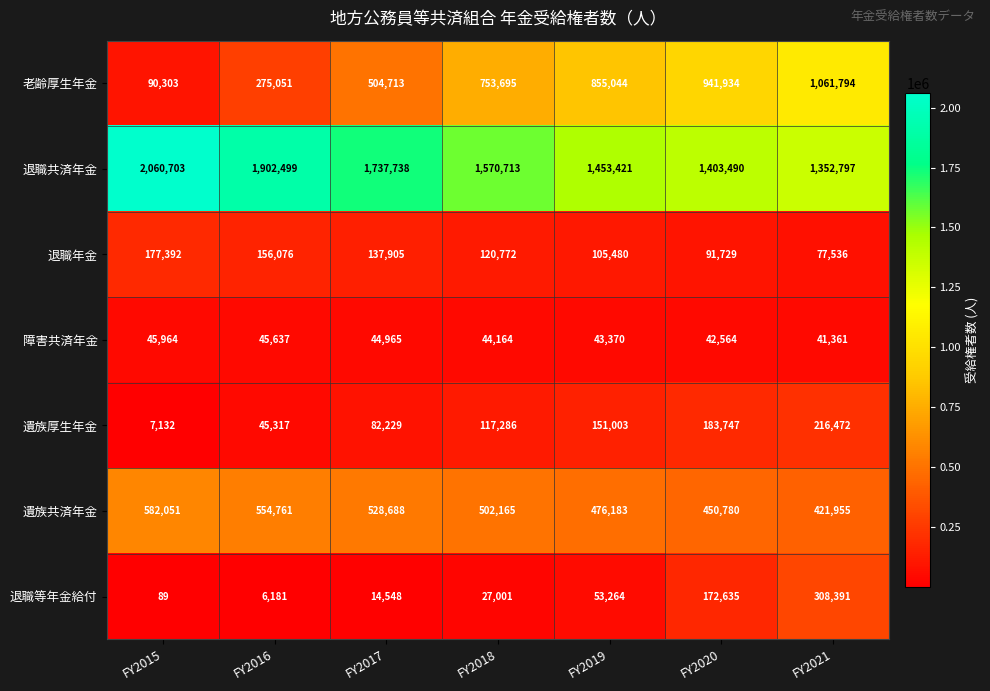

Where is 退職年金 nearest to the value 127464?

FY2018